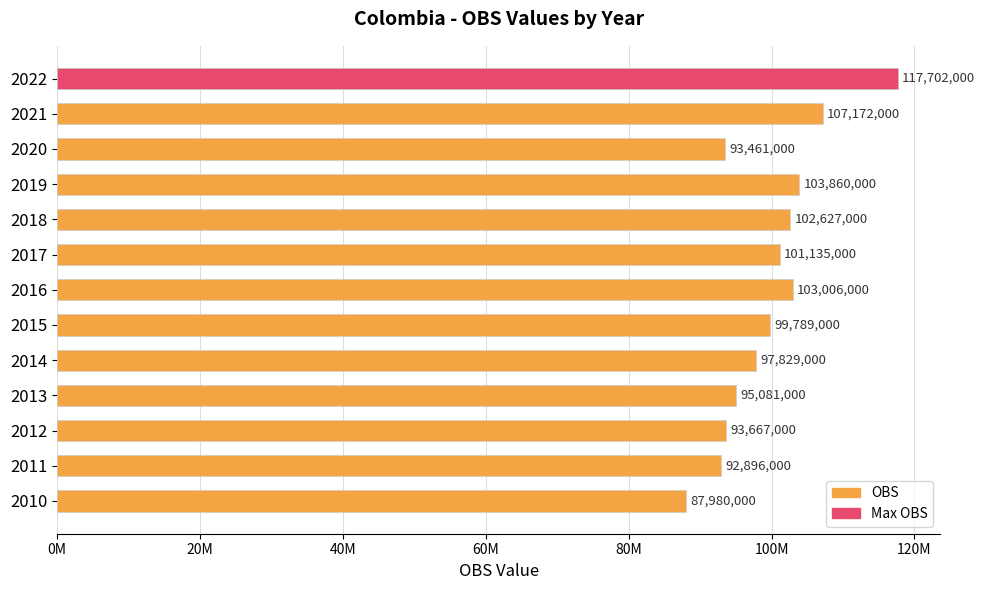

The chart shows a value of 99789000 at 2015. True or false?

True